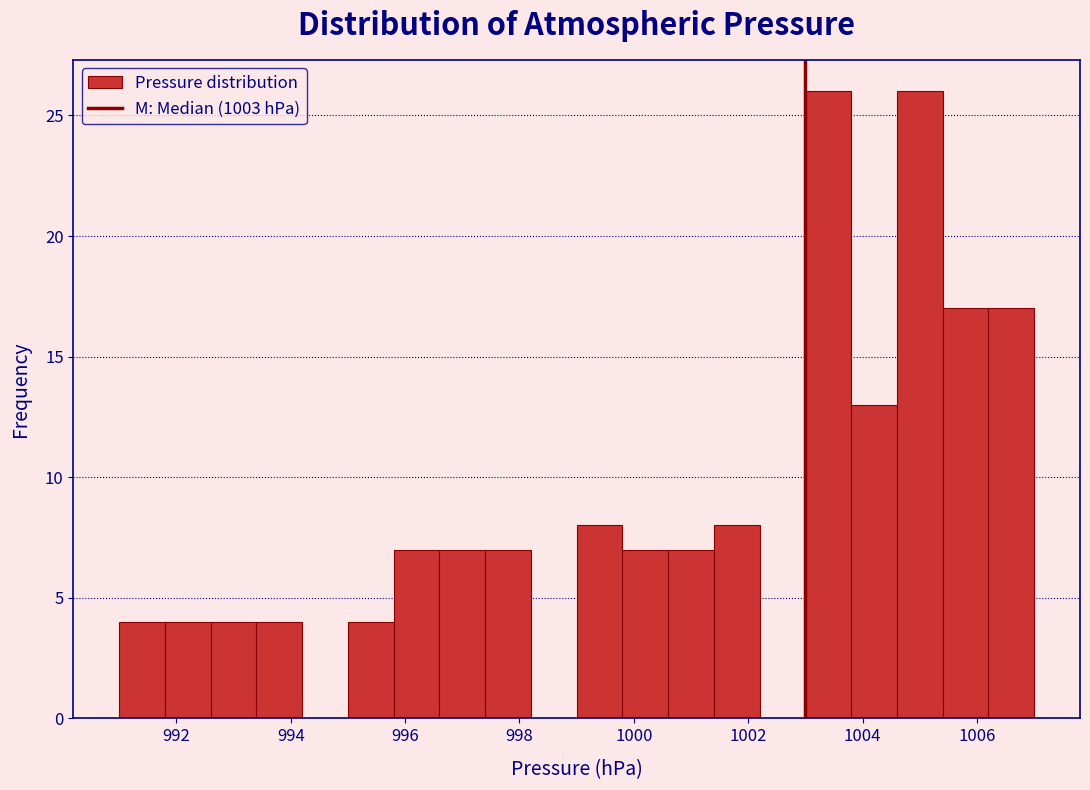

Reading left to right, list every bar in this chart as the range it spans on the x-axis followed by its height. The values are not printed on the chart, so give them approximately, as read against the axis.

991.0 to 991.8: 4
991.8 to 992.6: 4
992.6 to 993.4: 4
993.4 to 994.2: 4
994.2 to 995.0: 0
995.0 to 995.8: 4
995.8 to 996.6: 7
996.6 to 997.4: 7
997.4 to 998.2: 7
998.2 to 999.0: 0
999.0 to 999.8: 8
999.8 to 1000.6: 7
1000.6 to 1001.4: 7
1001.4 to 1002.2: 8
1002.2 to 1003.0: 0
1003.0 to 1003.8: 26
1003.8 to 1004.6: 13
1004.6 to 1005.4: 26
1005.4 to 1006.2: 17
1006.2 to 1007.0: 17